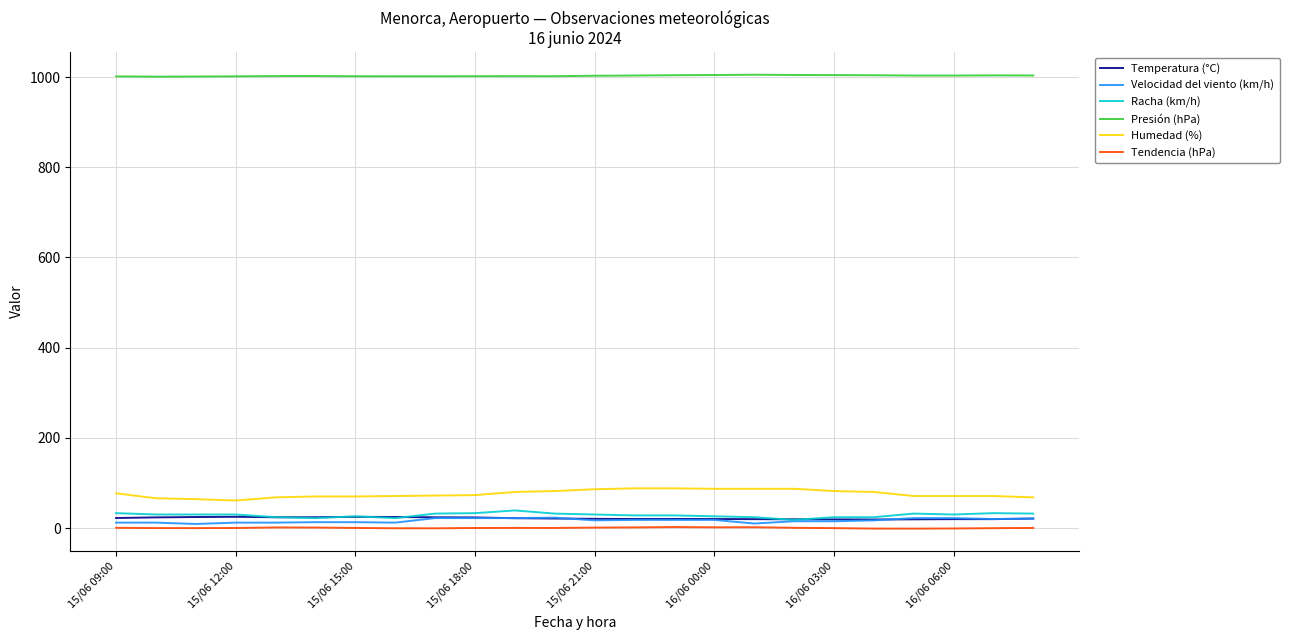

Which series has the largest total across all categories?

Presión (hPa)